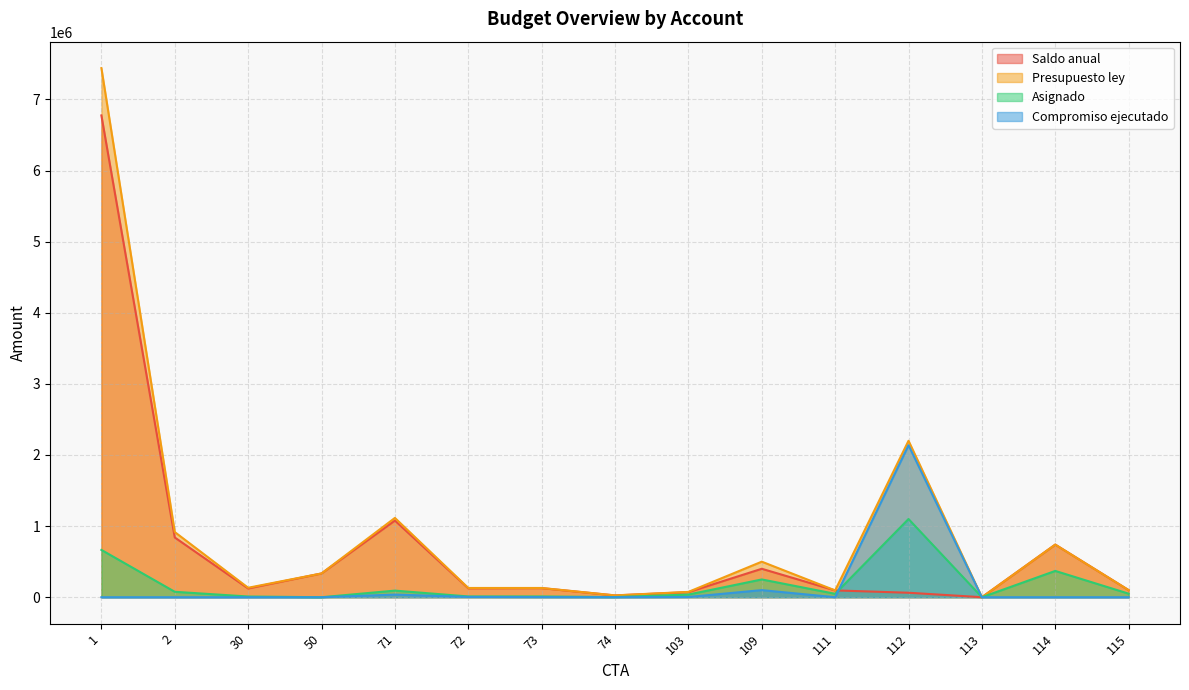

True or false: Saldo anual and Presupuesto ley intersect in this chart.

False